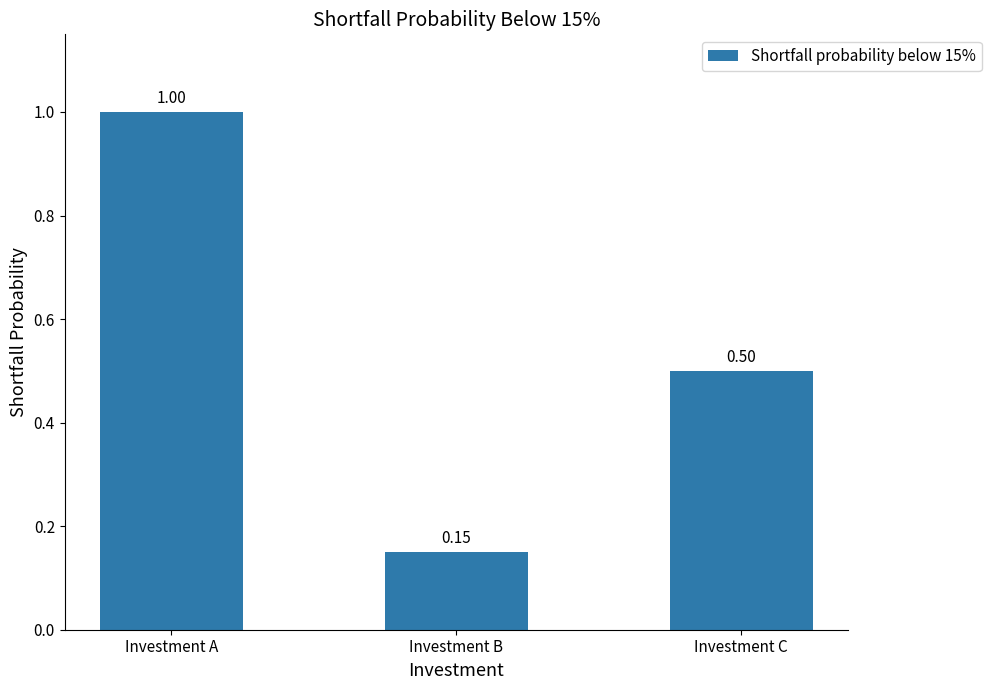

Is it true that the value at Investment A is 1.0?

True